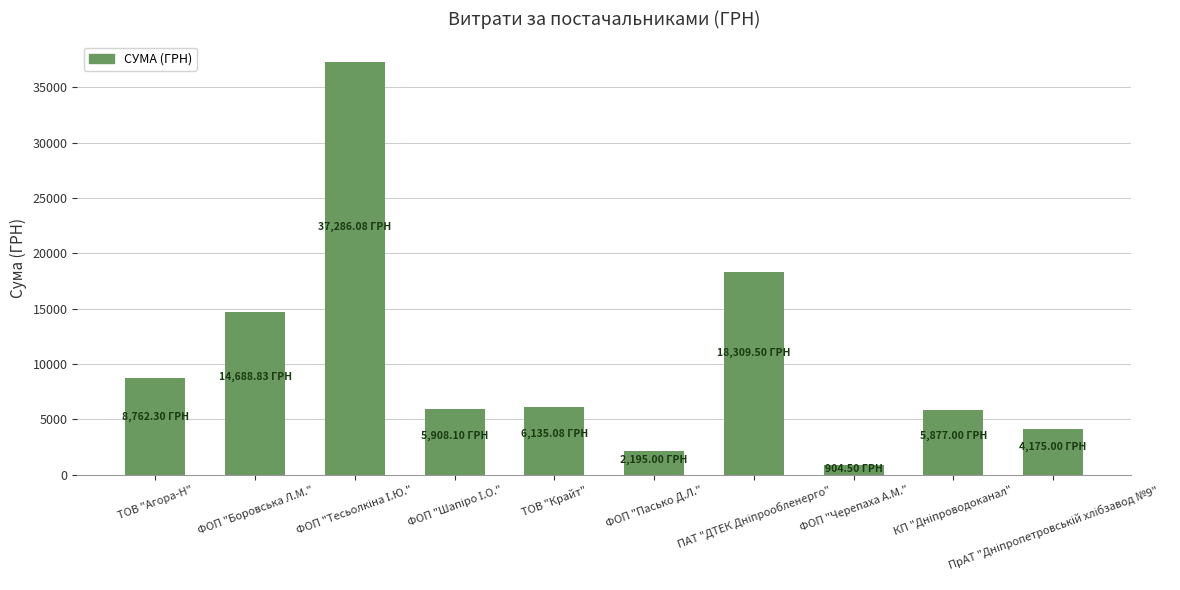

What is the difference between the maximum and second lowest values?

35091.1